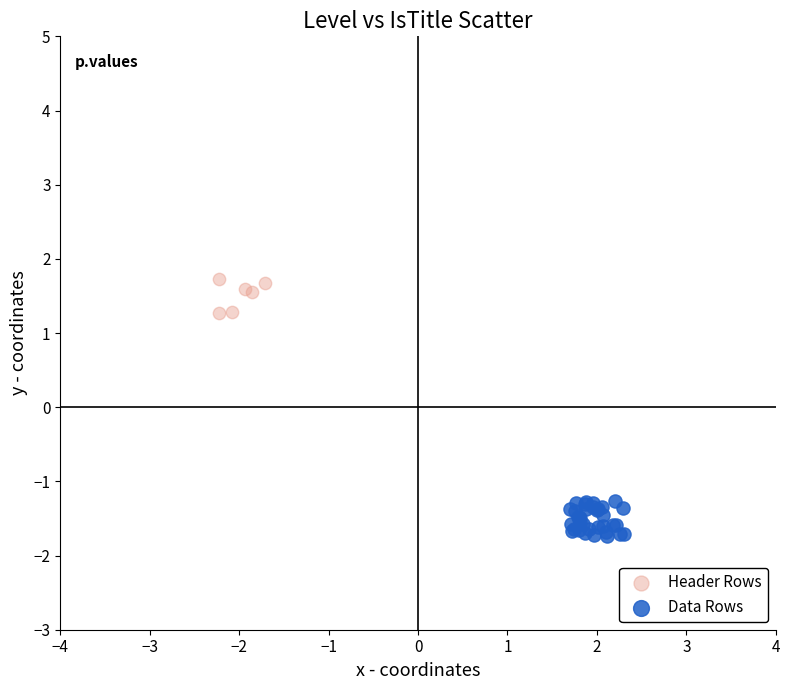

Which series reaches the minimum Y coordinate?

Data Rows